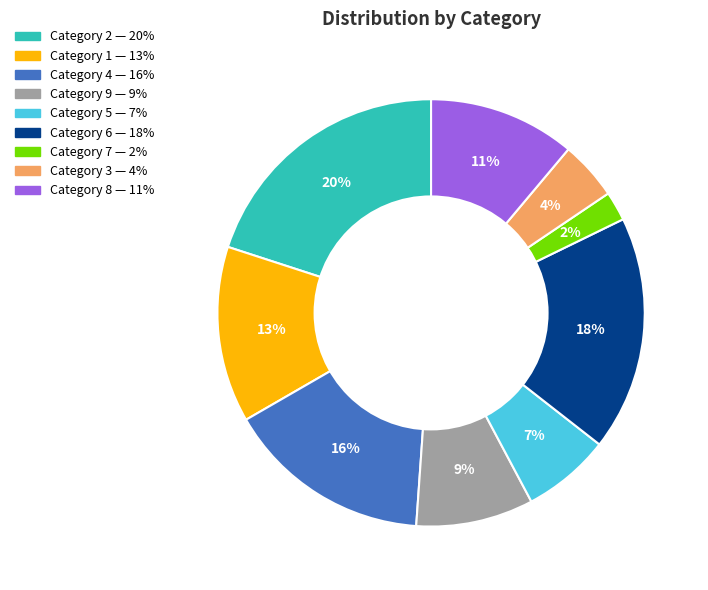

To the nearest percent, what is the difference between the largest and smallest slice percentages?

18%